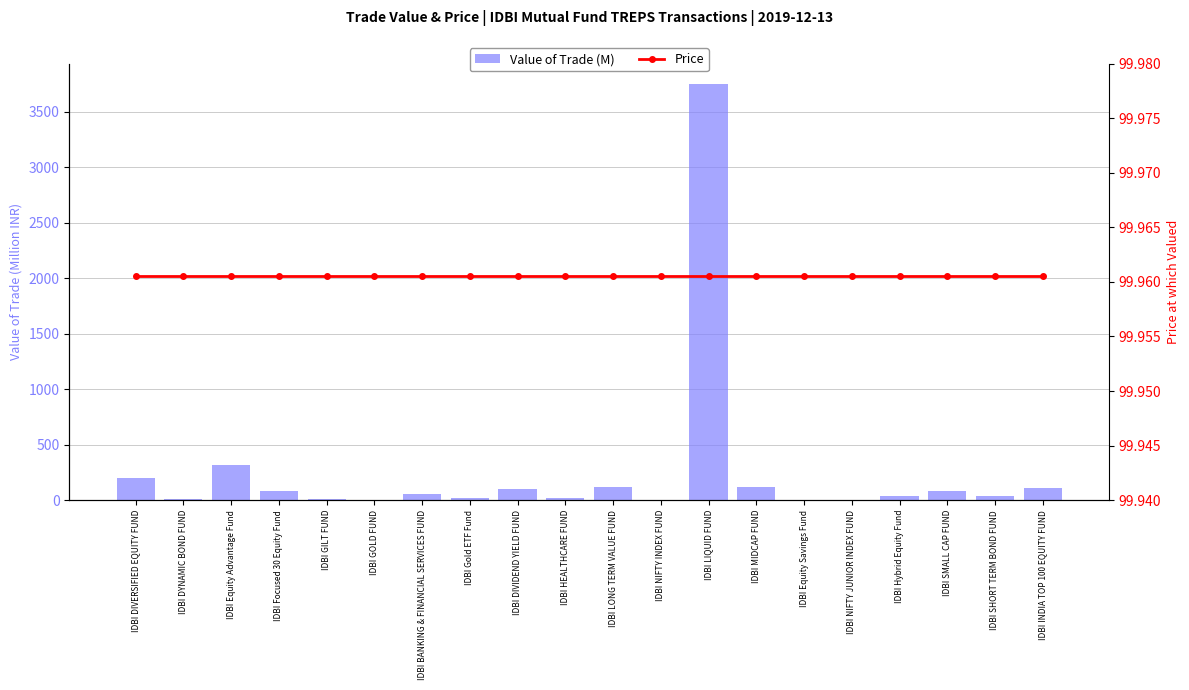

Are the bars horizontal?

No